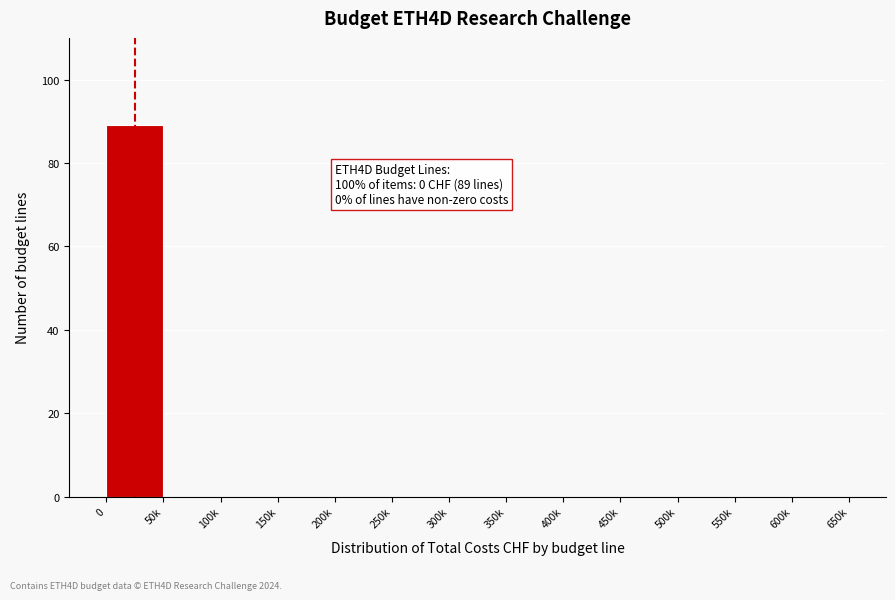

Reading left to right, transcribe all the data shown in this chart.

0=89	50k=0	100k=0	150k=0	200k=0	250k=0	300k=0	350k=0	400k=0	450k=0	500k=0	550k=0	600k=0